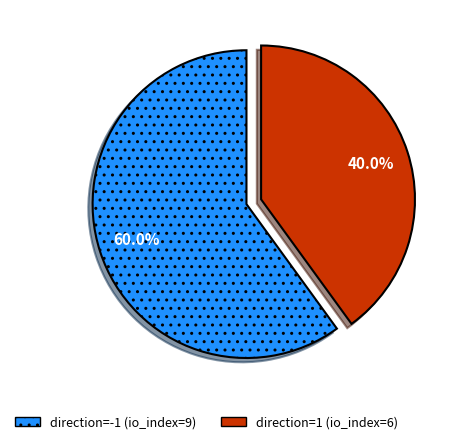

To the nearest percent, what portion does direction=-1 (io_index=9) represent?

60%